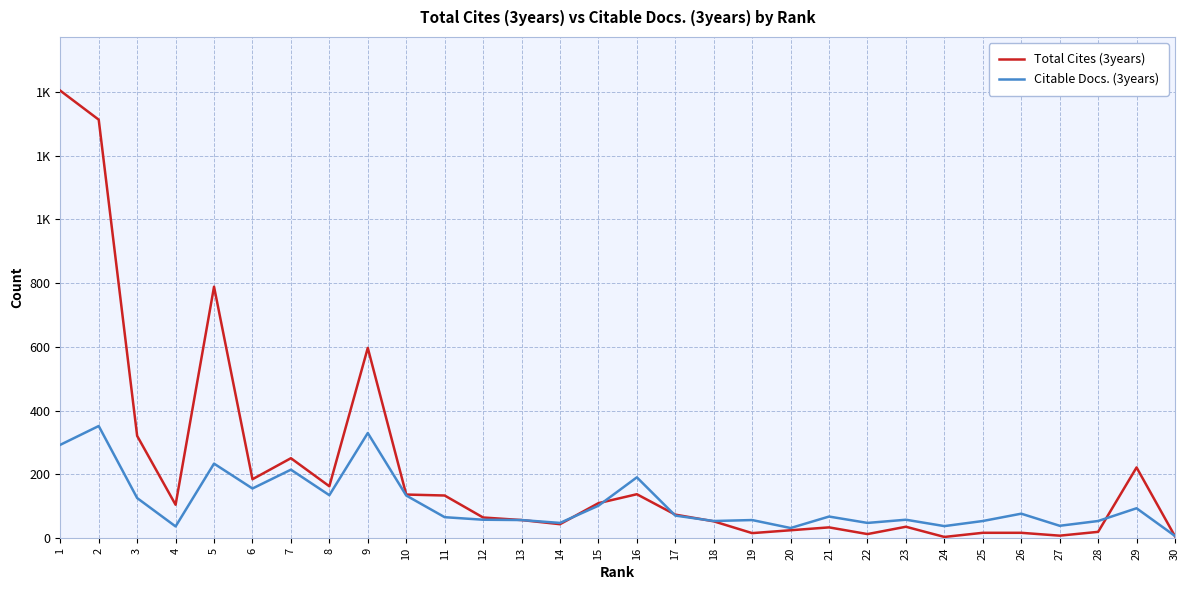

Does the chart display data point markers on the line(s)?

No